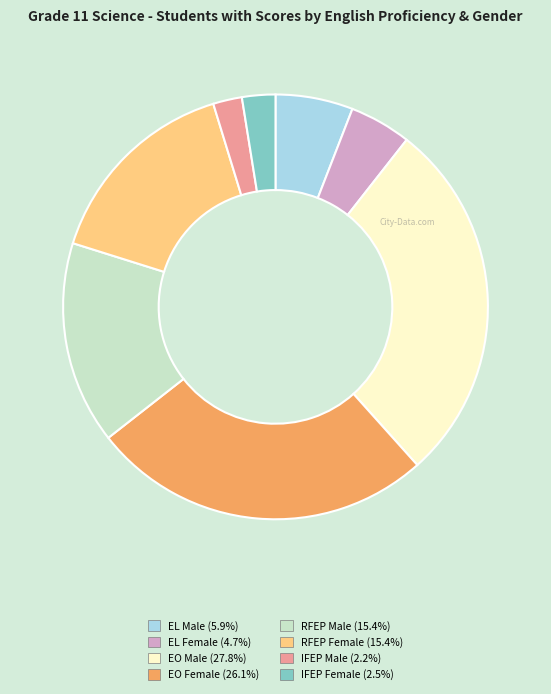

Is the sum of IFEP Female and EL Male greater than half?

No